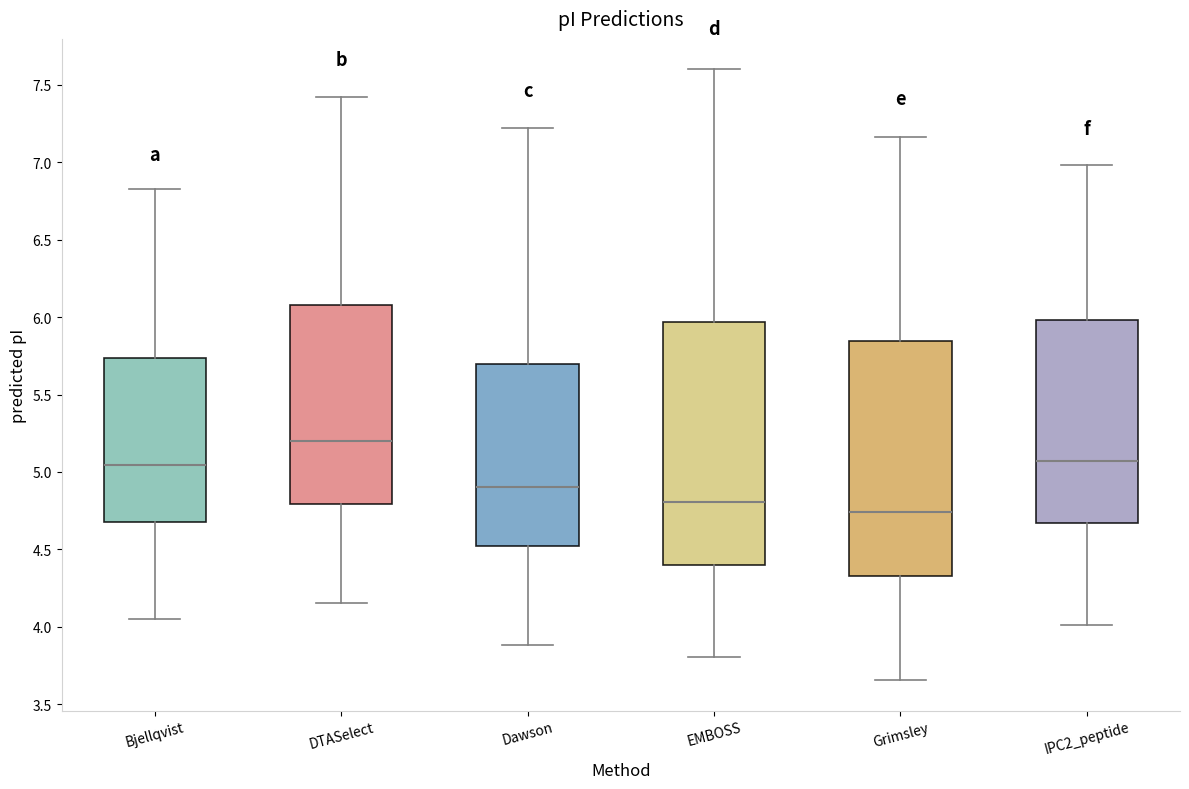

Reading left to right, read every box against the y-axis: the position of its median line, the range the box covers, and the ends of its whiskers. The values are not printed on the chart, so give them approximately, as read against the axis.

Bjellqvist: median 5.05, box 4.70 to 5.75, whiskers 4.05 to 6.85
DTASelect: median 5.20, box 4.80 to 6.10, whiskers 4.15 to 7.40
Dawson: median 4.90, box 4.50 to 5.70, whiskers 3.90 to 7.20
EMBOSS: median 4.80, box 4.40 to 5.95, whiskers 3.80 to 7.60
Grimsley: median 4.75, box 4.35 to 5.85, whiskers 3.65 to 7.15
IPC2_peptide: median 5.05, box 4.65 to 6.00, whiskers 4.00 to 7.00